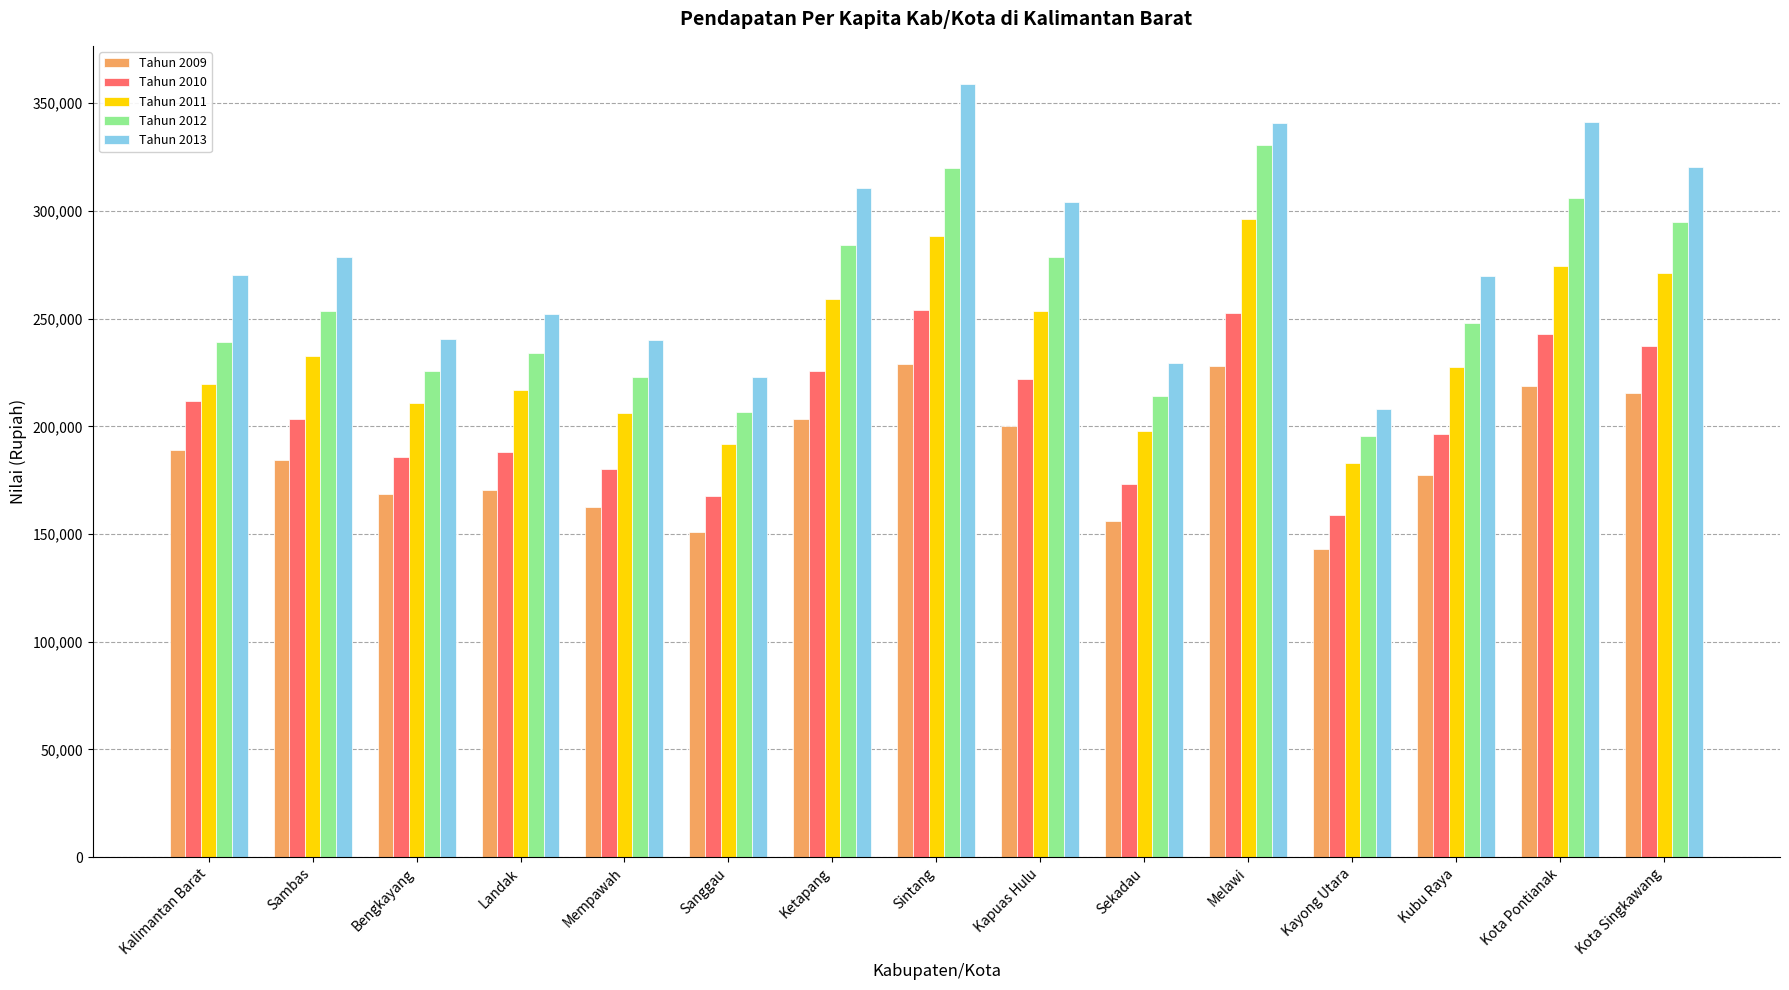

The value of Tahun 2011 at Sintang is 83321. True or false?

False